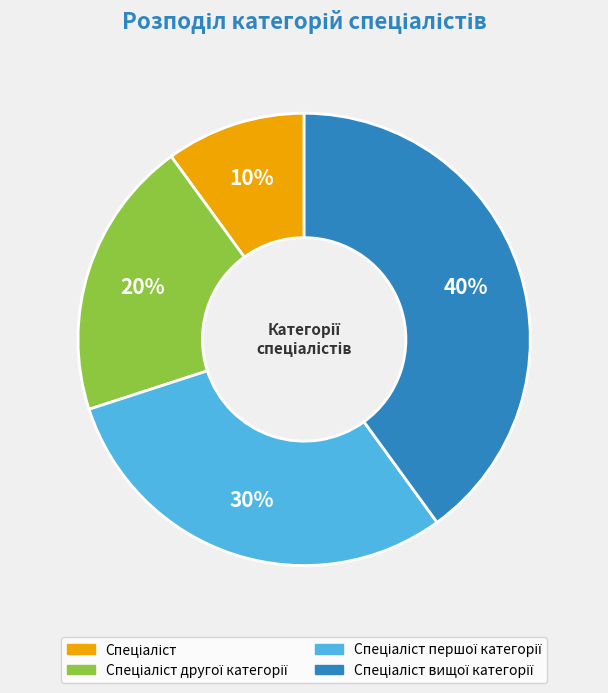

To the nearest percent, what is the average slice percentage?

25%